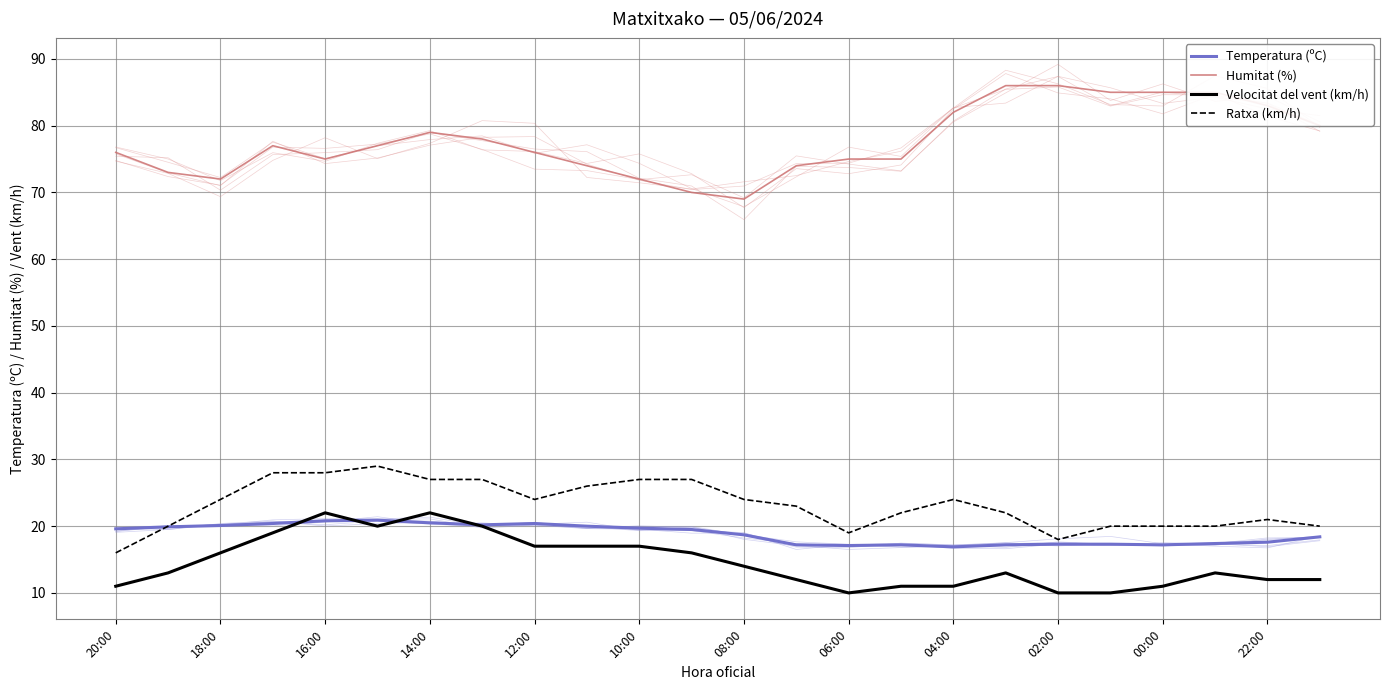

True or false: Velocitat del vent (km/h) and Ratxa (km/h) intersect in this chart.

False